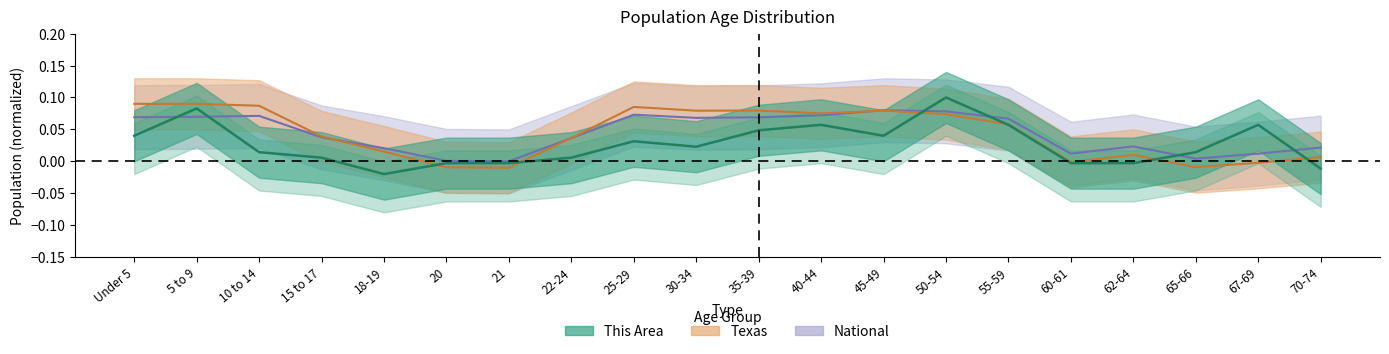

True or false: Texas and National cross at least once.

True